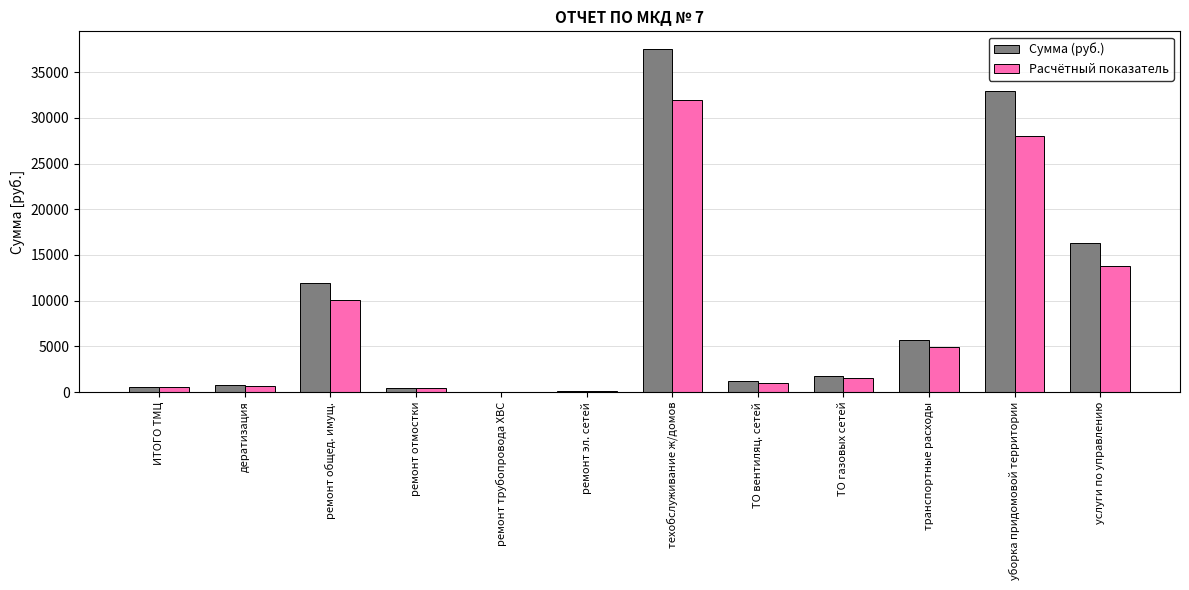

Does the chart contain stacked bars?

No